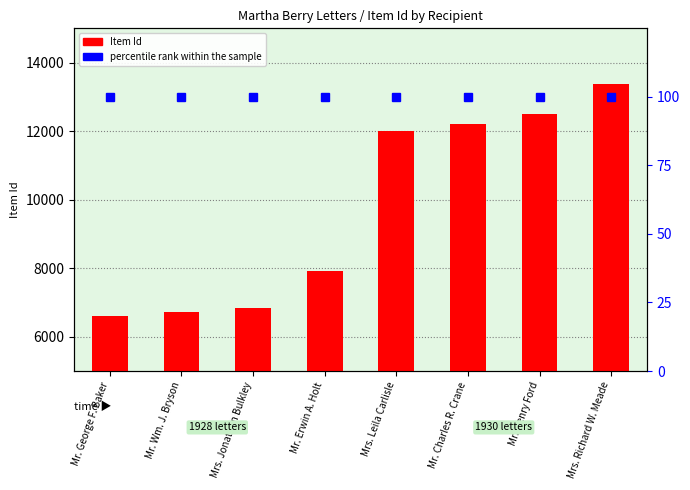

Reading right to left, list all the values displayed in this chart.

Item Id: Mrs. Richard W. Meade=13388	Mr. Henry Ford=12507	Mr. Charles R. Crane=12211	Mrs. Leila Carlisle=12009	Mr. Erwin A. Holt=7914	Mrs. Jonathan Bulkley=6833	Mr. Wm. J. Bryson=6735	Mr. George F. Baker=6593
percentile rank within the sample: Mrs. Richard W. Meade=100	Mr. Henry Ford=100	Mr. Charles R. Crane=100	Mrs. Leila Carlisle=100	Mr. Erwin A. Holt=100	Mrs. Jonathan Bulkley=100	Mr. Wm. J. Bryson=100	Mr. George F. Baker=100